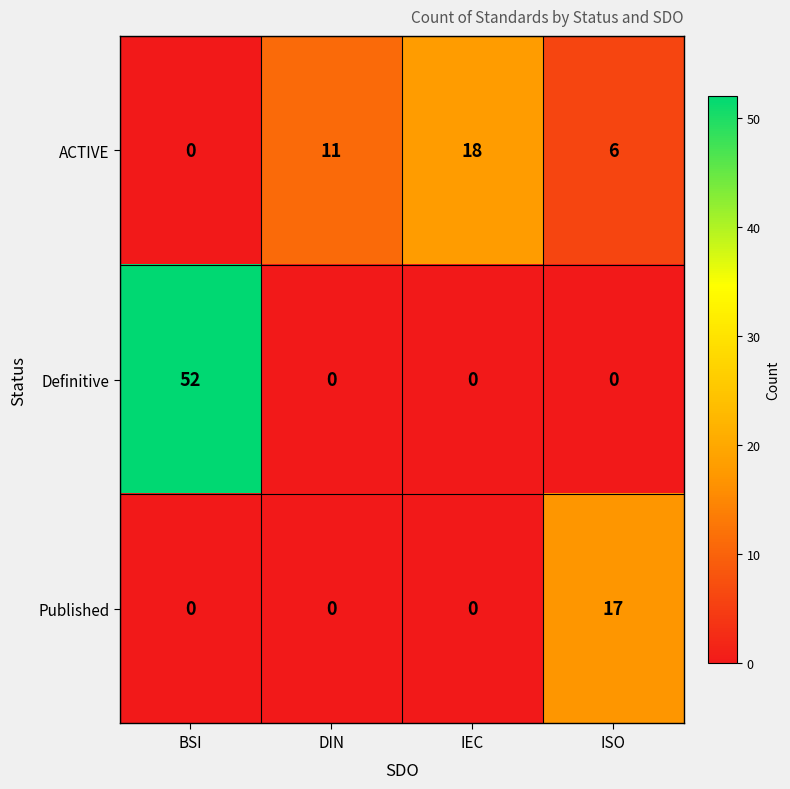

Reading right to left, transcribe all the data shown in this chart.

ACTIVE: ISO=6	IEC=18	DIN=11	BSI=0
Definitive: ISO=0	IEC=0	DIN=0	BSI=52
Published: ISO=17	IEC=0	DIN=0	BSI=0